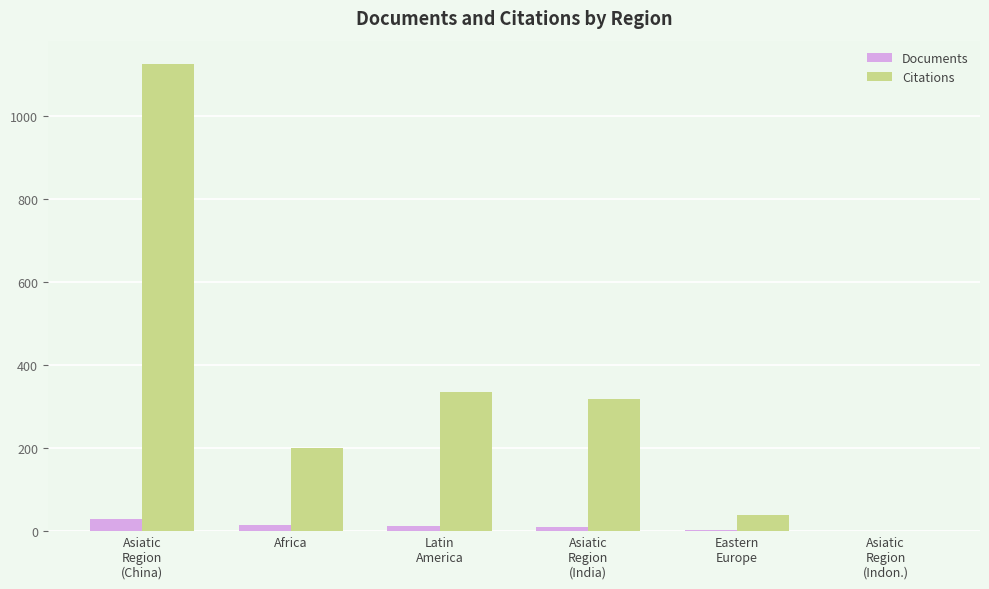

What is the greatest value displayed?

1124